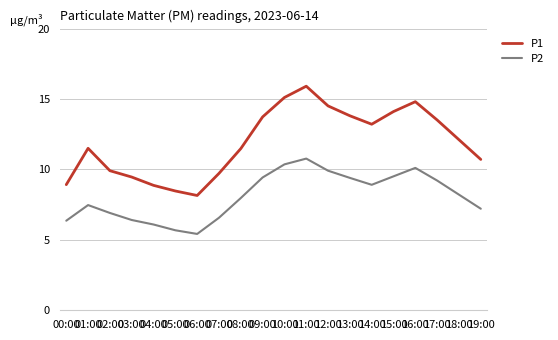

Reading left to right, transcribe all the data shown in this chart.

P1: 00:00=8.9	01:00=11.5	02:00=9.9	03:00=9.5	04:00=8.9	05:00=8.5	06:00=8.2	07:00=9.7	08:00=11.5	09:00=13.7	10:00=15.1	11:00=15.9	12:00=14.5	13:00=13.8	14:00=13.2	15:00=14.1	16:00=14.8	17:00=13.5	18:00=12.1	19:00=10.7
P2: 00:00=6.4	01:00=7.5	02:00=6.9	03:00=6.4	04:00=6.1	05:00=5.7	06:00=5.4	07:00=6.6	08:00=8.0	09:00=9.4	10:00=10.4	11:00=10.8	12:00=9.9	13:00=9.4	14:00=8.9	15:00=9.5	16:00=10.1	17:00=9.2	18:00=8.2	19:00=7.2